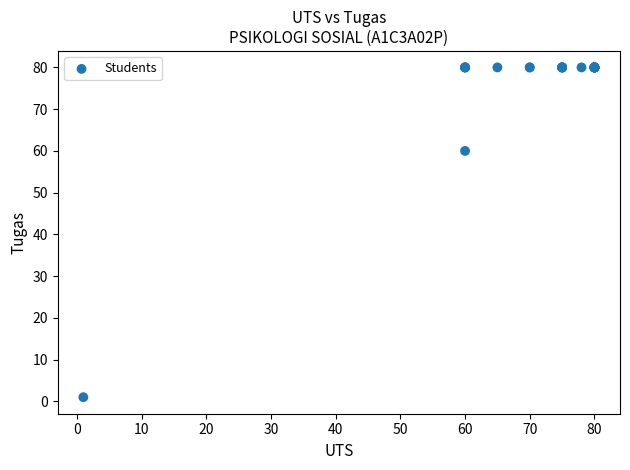

What Y value in the scatter plot is closest to 40?

60